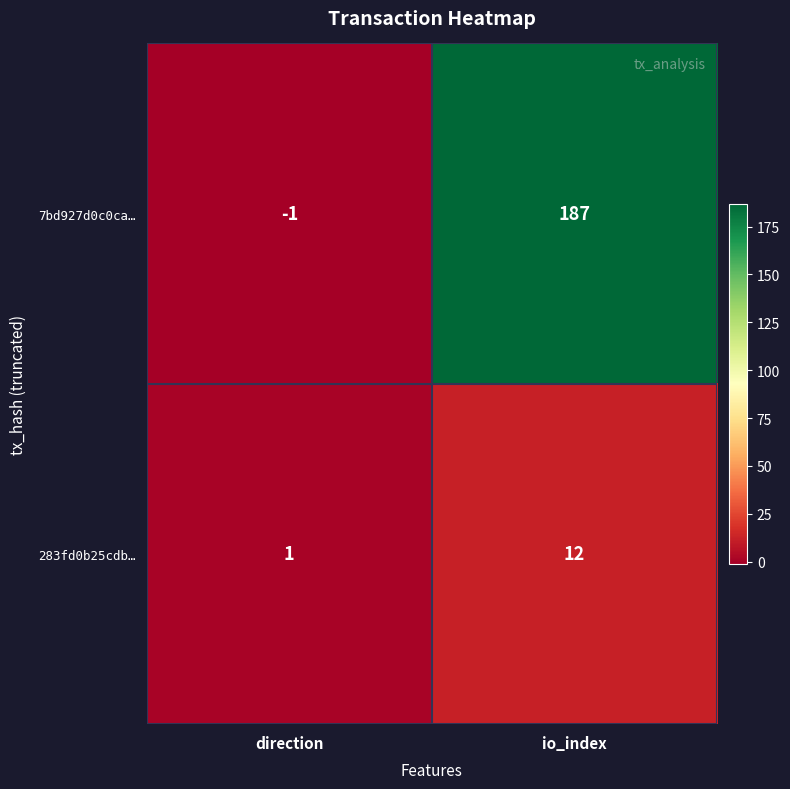

Reading left to right, list all the values displayed in this chart.

7bd927d0c0ca…: -1	187
283fd0b25cdb…: 1	12